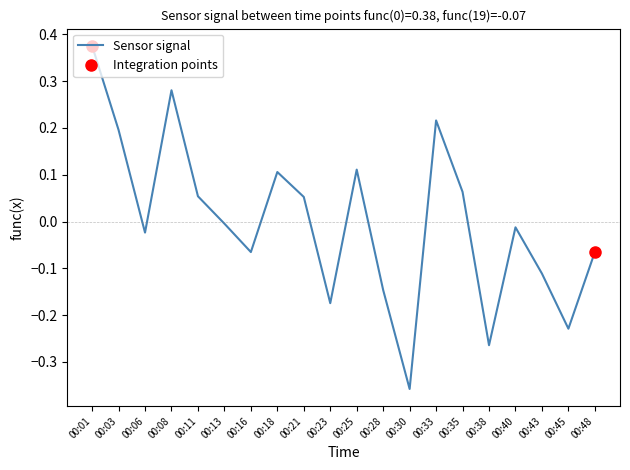

Between 00:33 and 00:45, which is larger?

00:33